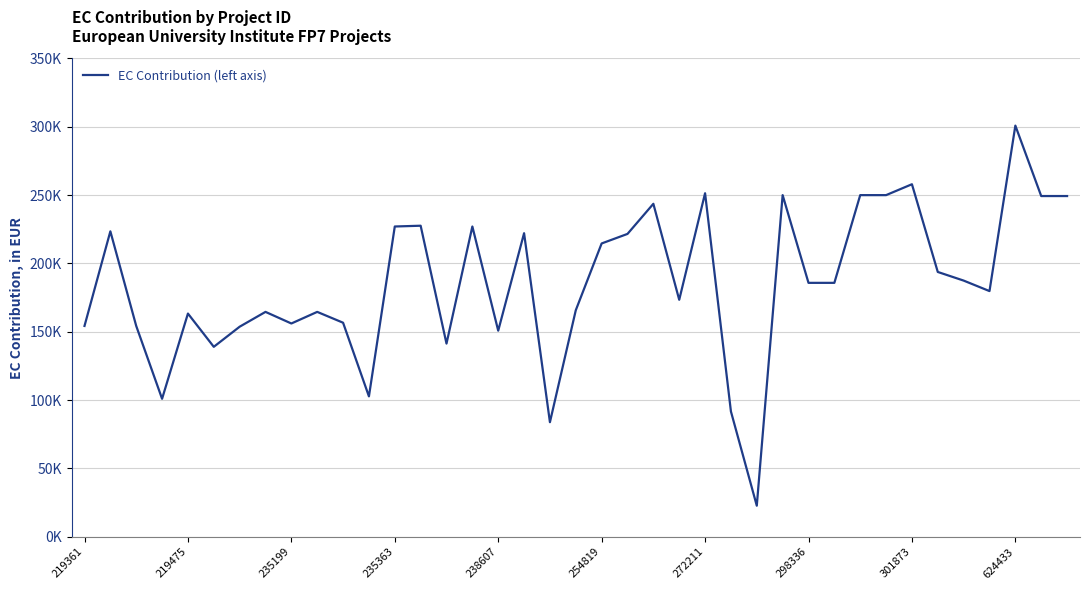

Does the chart have visible grid lines?

Yes